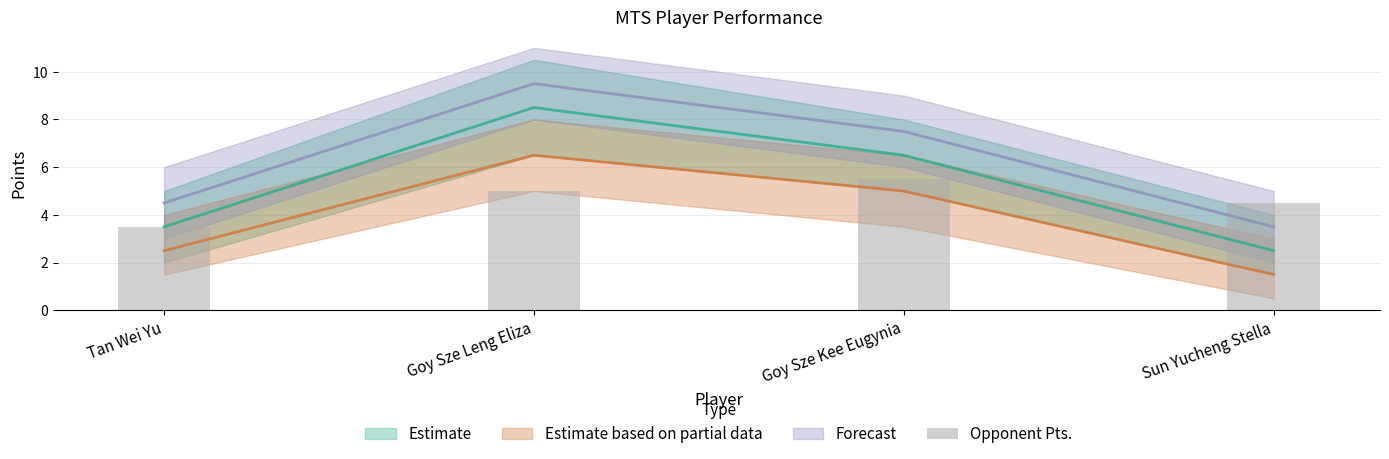

What is the label of the 3rd bar from the left?

Goy Sze Kee Eugynia